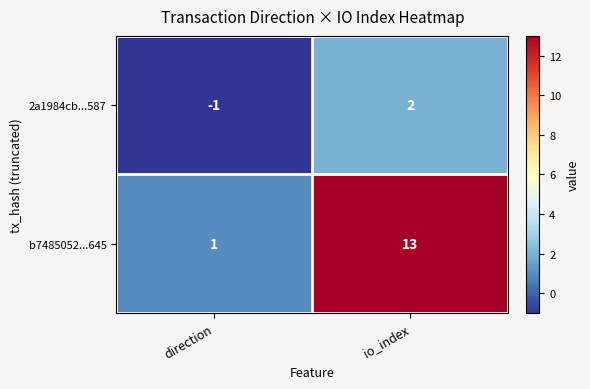

Which category has the lowest value across all series?

direction